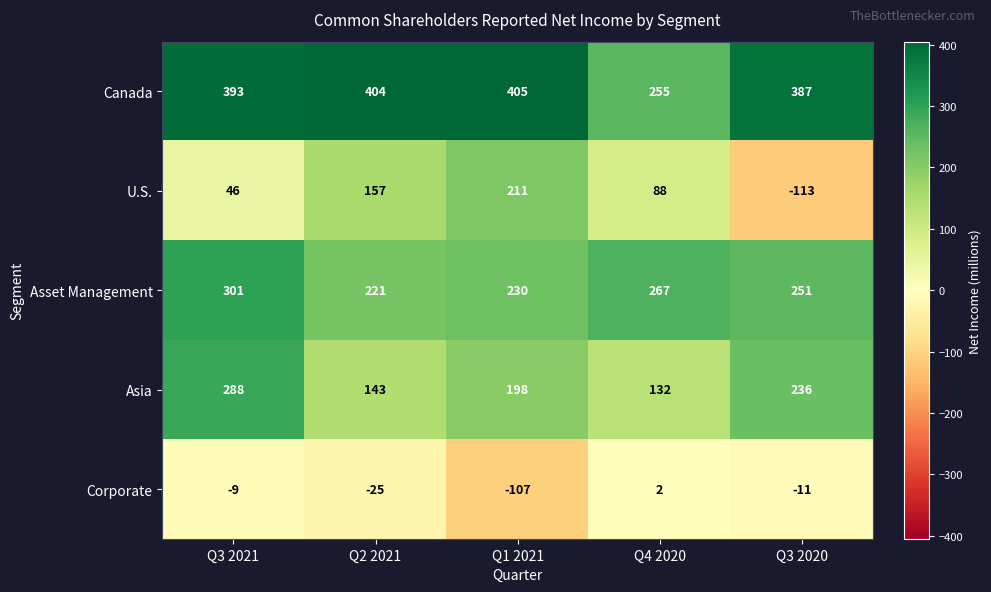

What is the approximate value of Asset Management at Q2 2021?

221